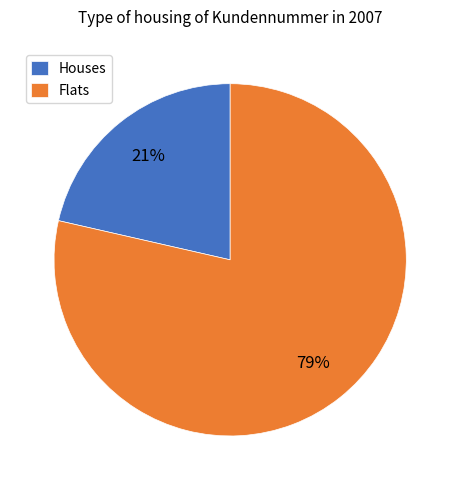

What percentage is the Houses slice, to the nearest percent?

21%